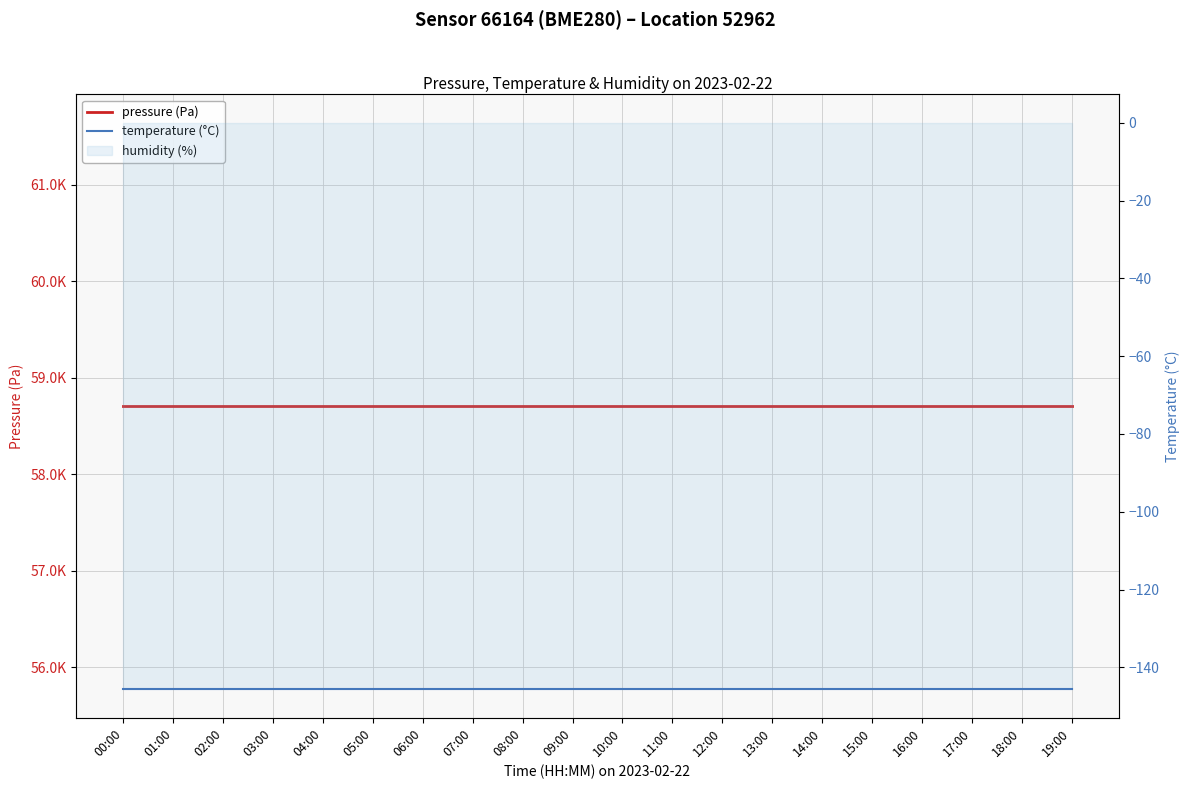

Read the temperature (°C) value at 17:00.

-145.7